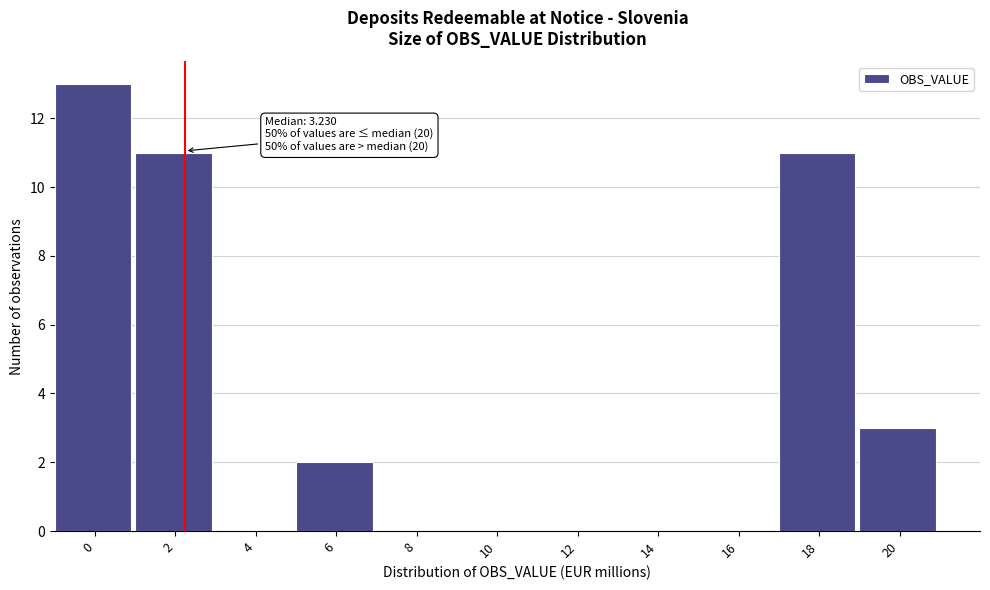

Reading left to right, transcribe all the data shown in this chart.

0=13	2=11	4=0	6=2	8=0	10=0	12=0	14=0	16=0	18=11	20=3